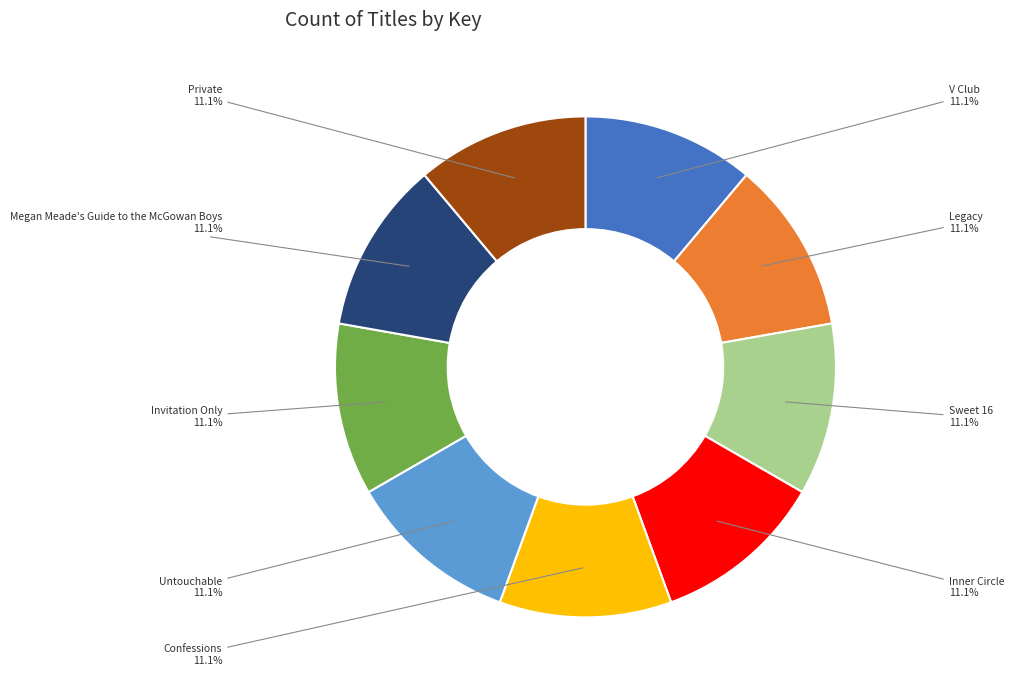

What is the ratio of the value at Private to the value at Confessions?

1.0